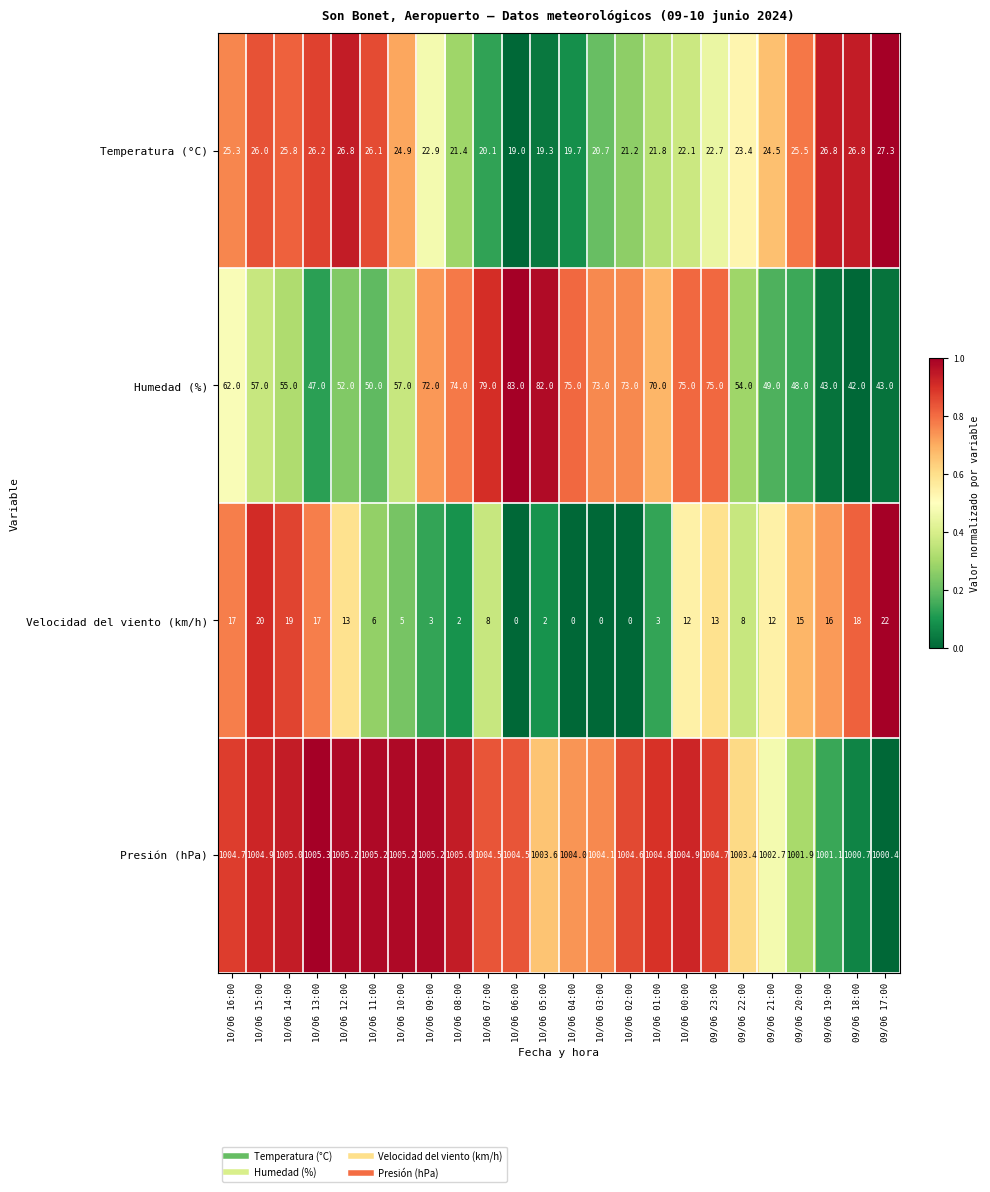

Is it true that Temperatura (°C) equals 5.2 at 10/06 08:00?

False